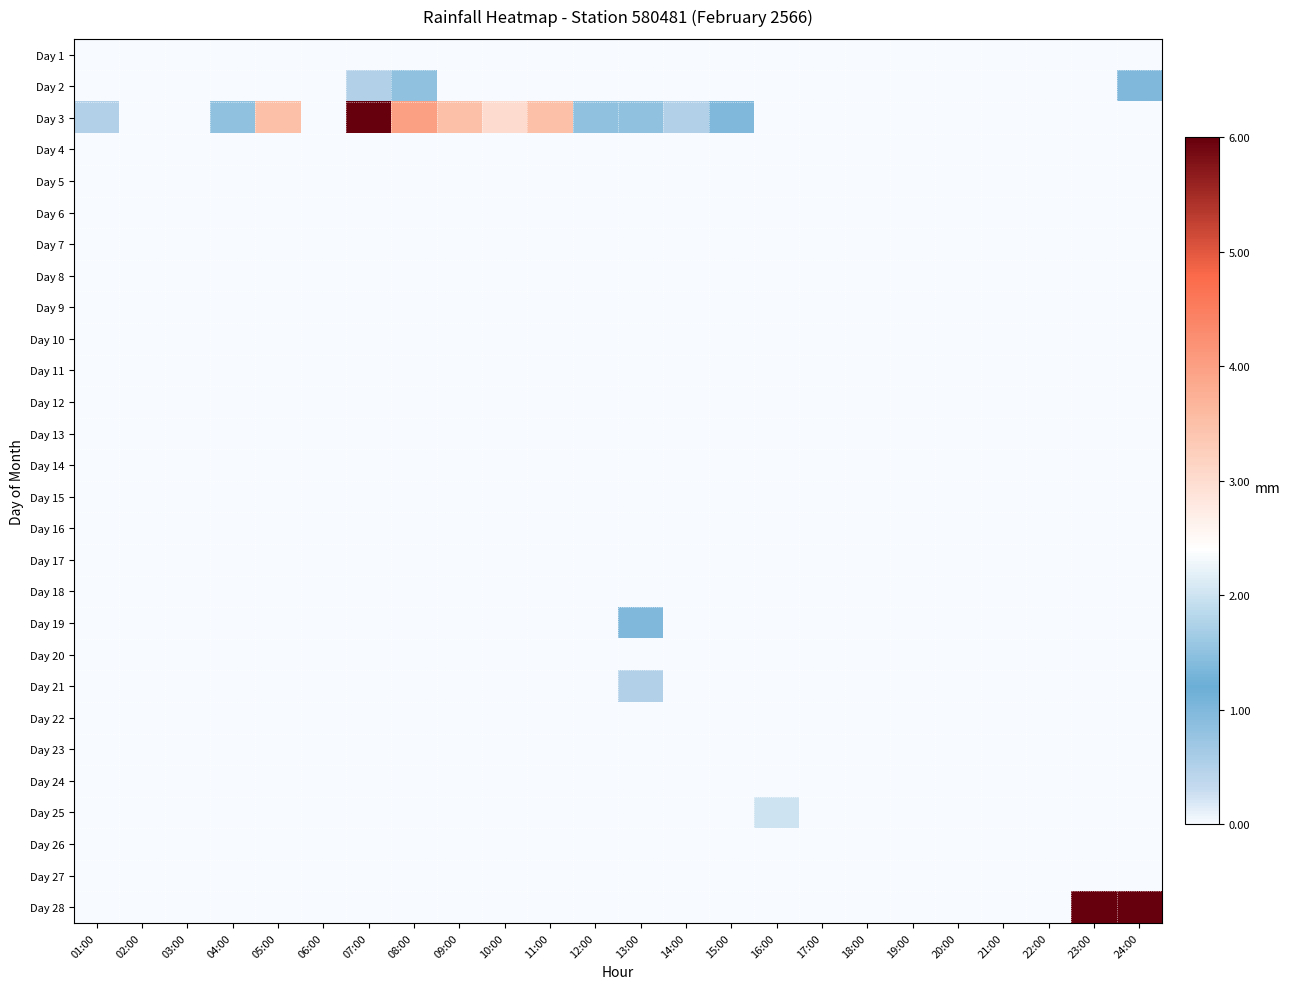

At how many categories does at least one series exceed 5?

3